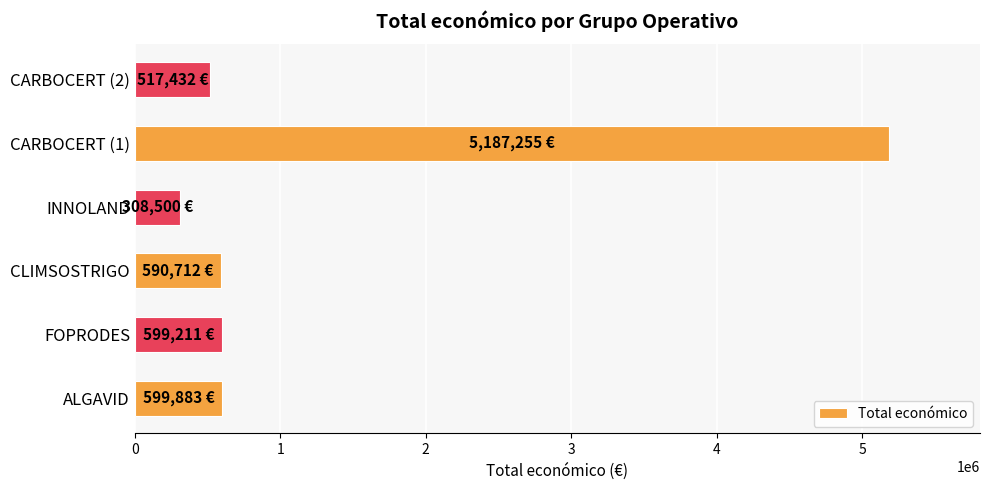

Between CARBOCERT (2) and CARBOCERT (1), which is larger?

CARBOCERT (1)